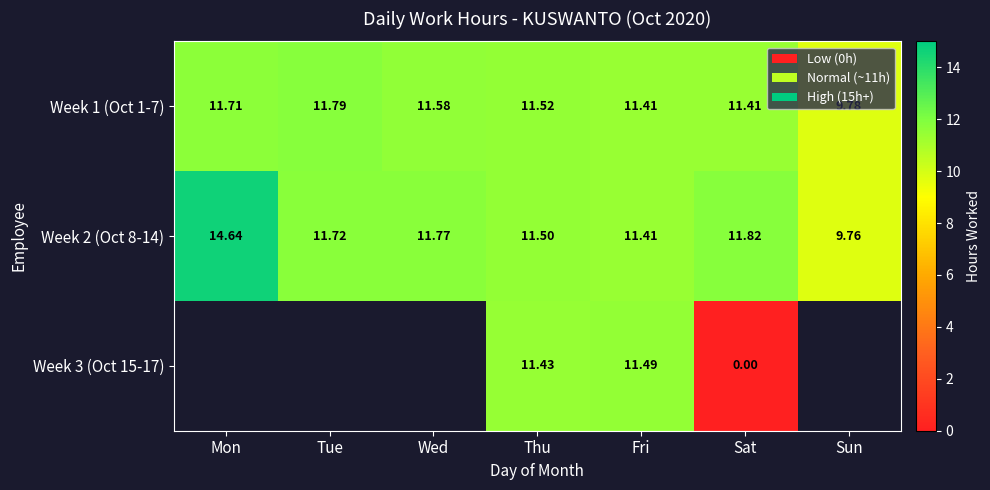

Which has a higher value, Wed or Fri?

Wed